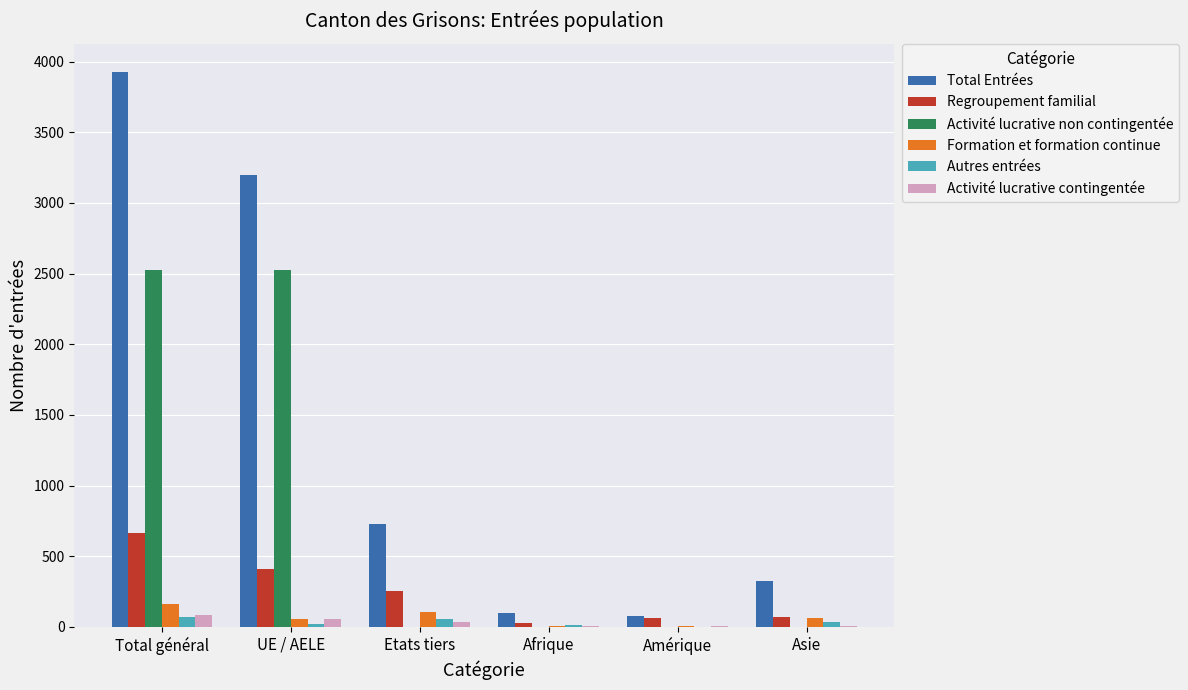

Which series changed the most between Etats tiers and Afrique?

Total Entrées